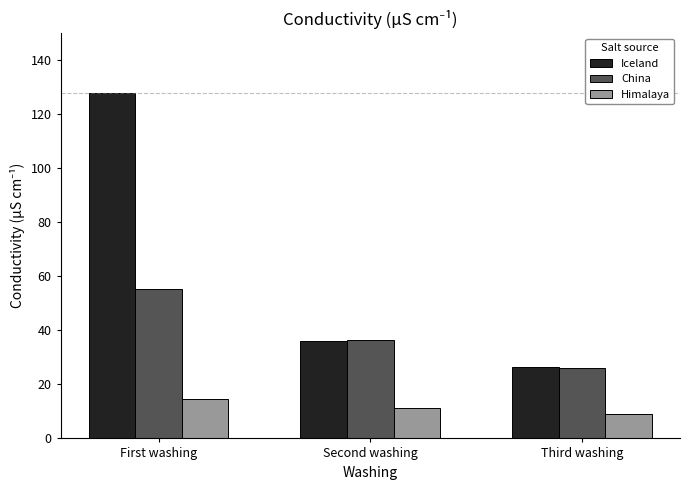

What is the lowest value of the China series?

26.1